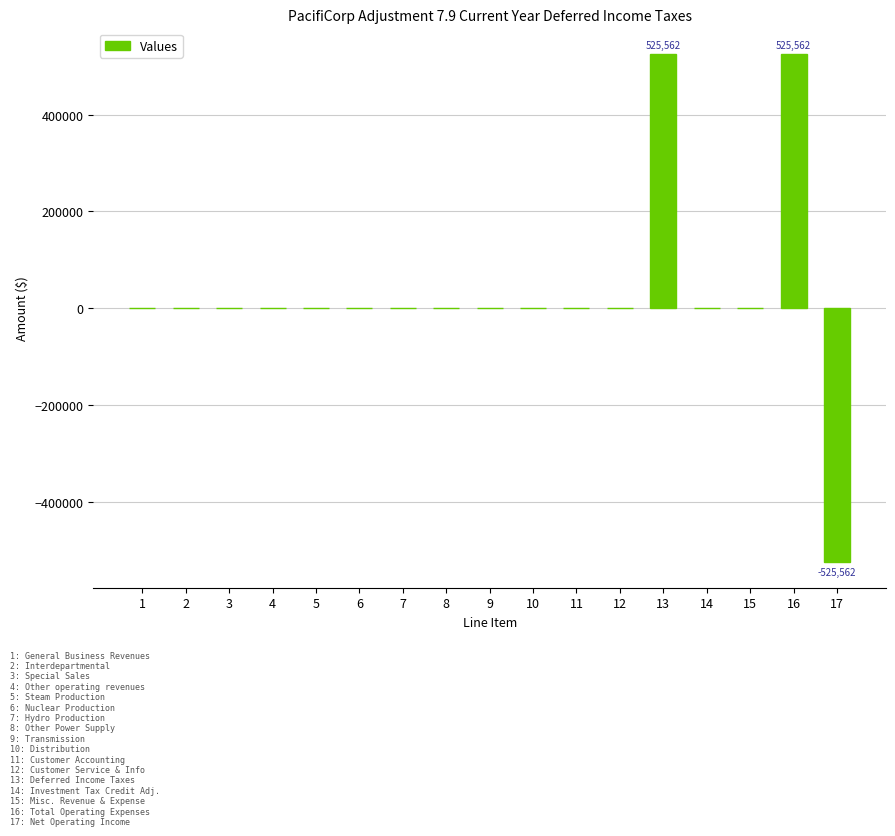

How many series are shown in this chart?

1